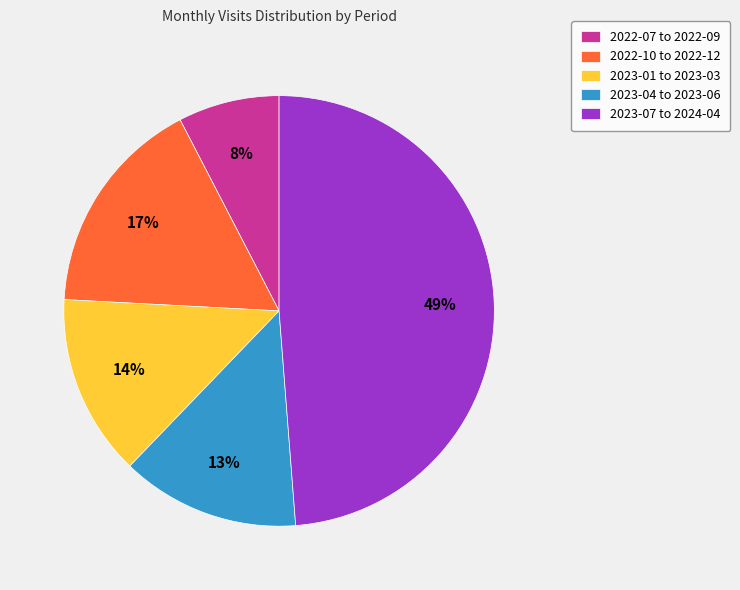

To the nearest percent, what percentage of the pie is 2023-01 to 2023-03?

14%